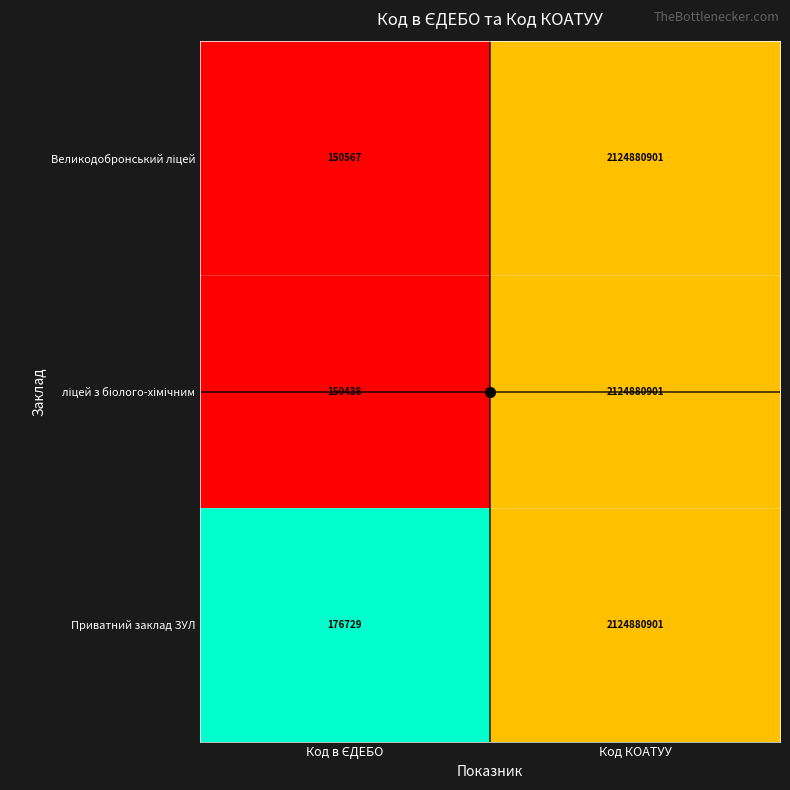

True or false: Приватний заклад ЗУЛ has a value of 2124880901 at Код КОАТУУ.

True